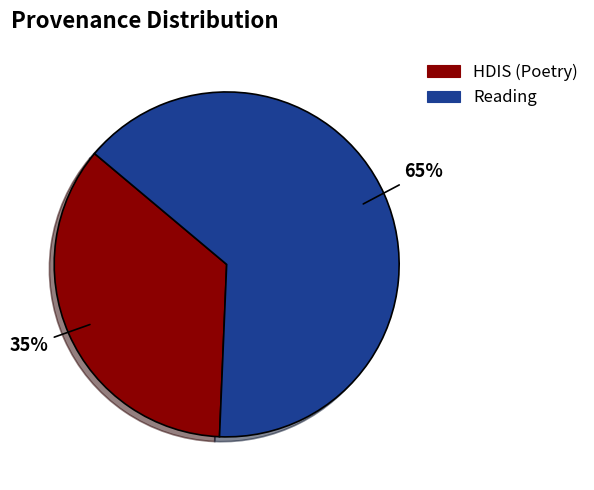

Which slice is the largest?

Reading